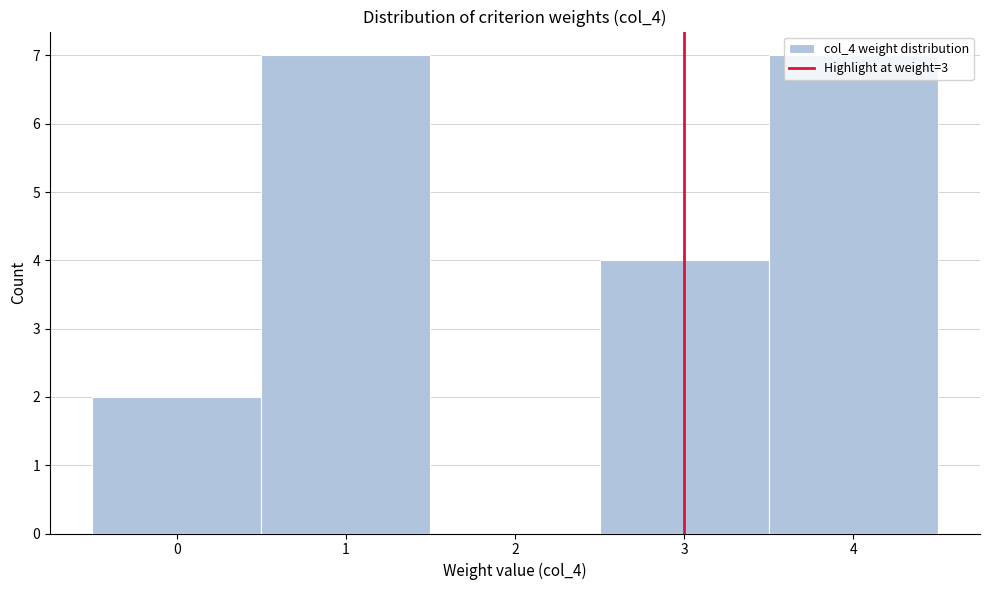

Reading left to right, list every bar in this chart as the range it spans on the x-axis followed by its height. The values are not printed on the chart, so give them approximately, as read against the axis.

-0.5 to 0.5: 2
0.5 to 1.5: 7
1.5 to 2.5: 0
2.5 to 3.5: 4
3.5 to 4.5: 7